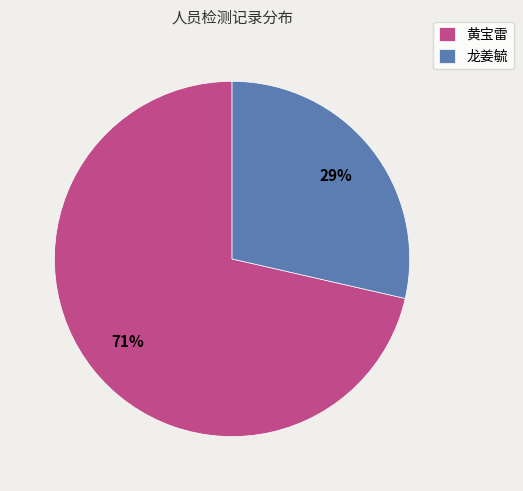

Rank the categories by value from lowest to highest.

龙姜毓, 黄宝雷